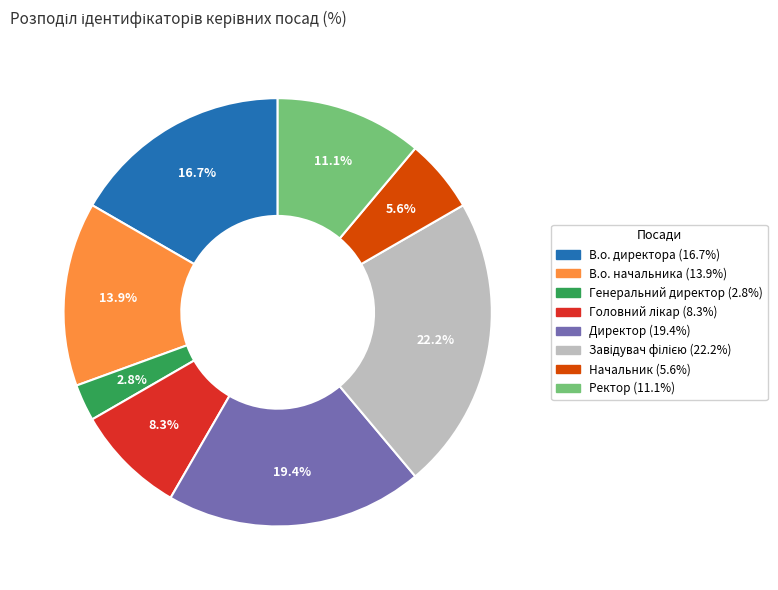

To the nearest percent, what is the average slice percentage?

12%